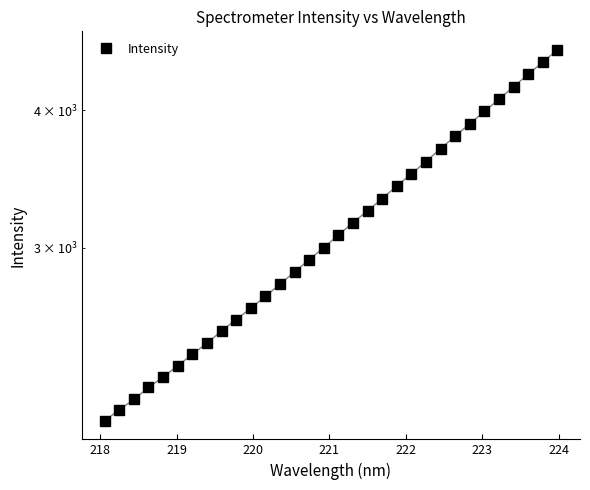

Reading left to right, what are all the values shown in this chart?

2088.2	2136.8	2183.7	2239.3	2288.4	2343.8	2399.9	2457.4	2520.5	2581.6	2643.4	2710.2	2780.9	2852.4	2926.9	3001.6	3081.4	3163.4	3241.8	3326.2	3415.6	3503.1	3594.6	3693.2	3791.5	3890.8	3992.0	4096.4	4204.1	4314.7	4426.5	4541.4